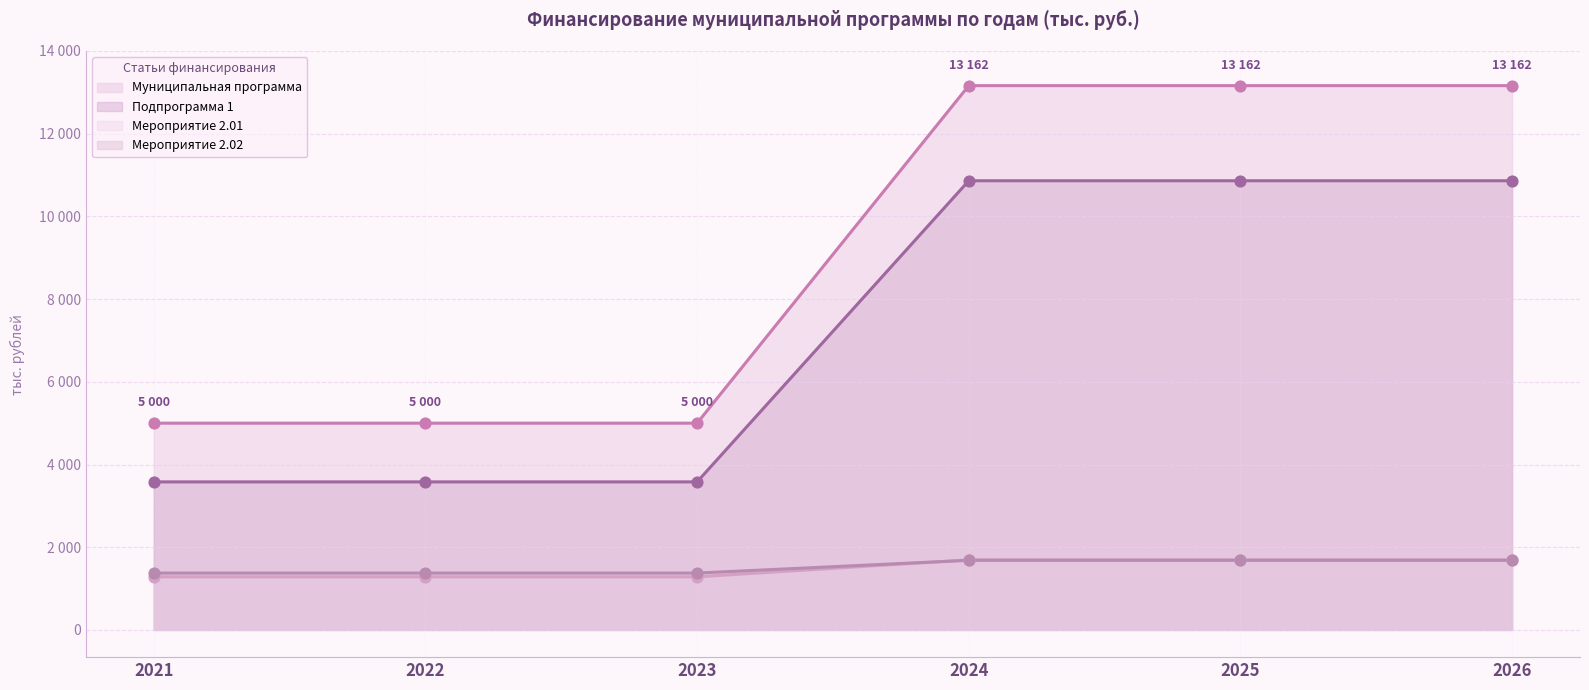

Which series reaches the maximum Y coordinate?

Муниципальная программа